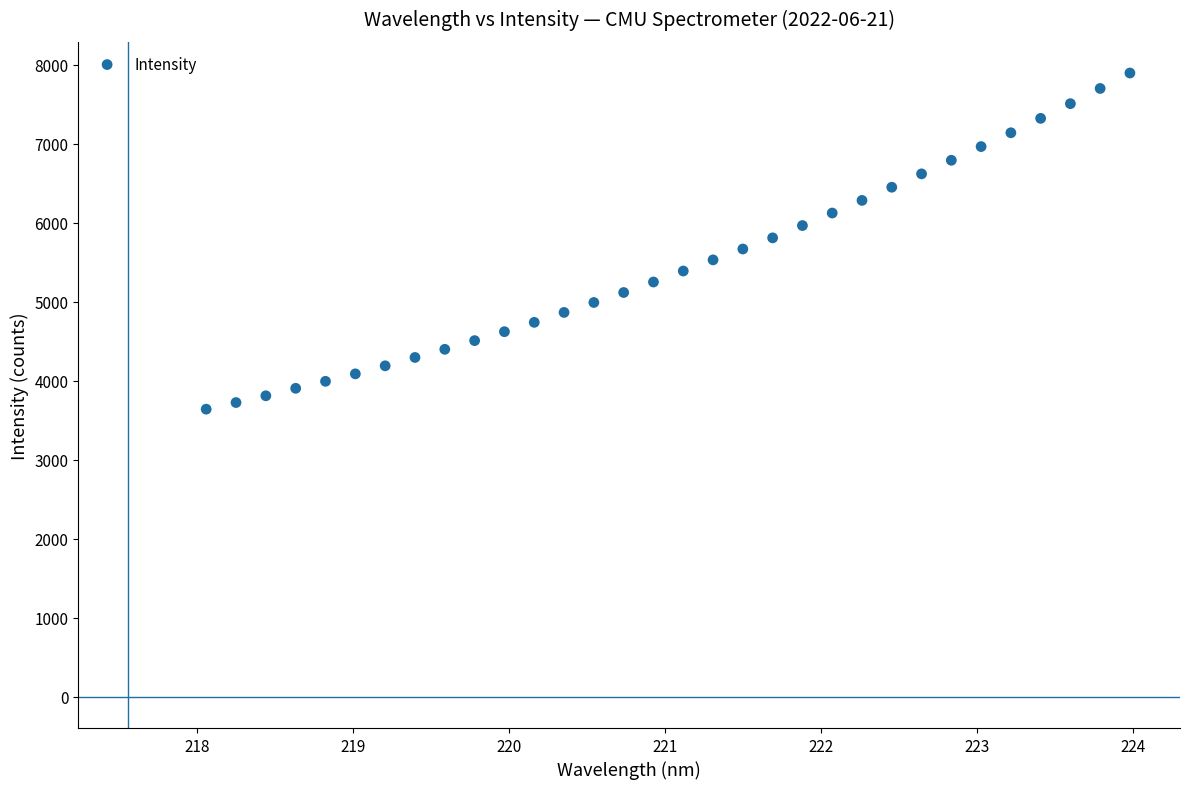

What is the range of Y values (max minus min)?

4254.3